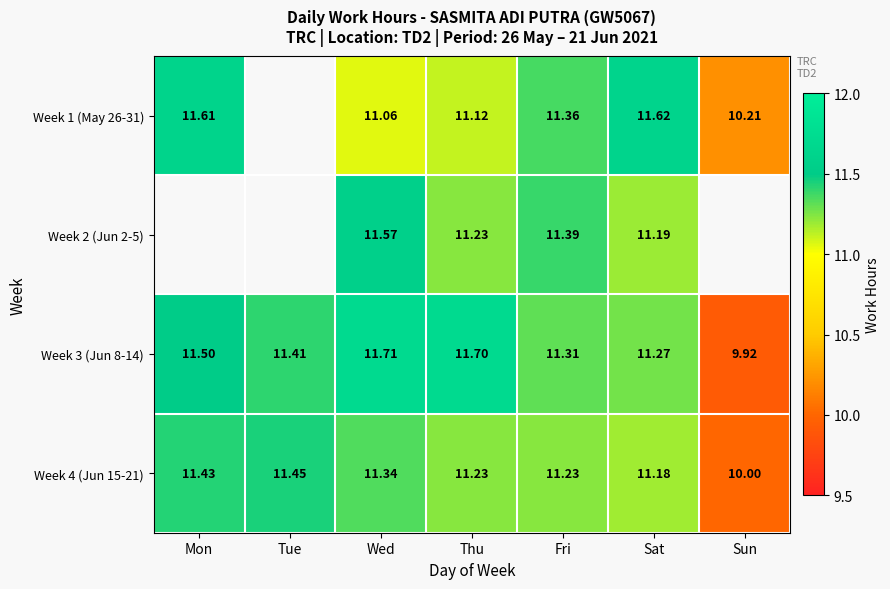

Rank the categories by Week 3 (Jun 8-14) value from highest to lowest.

Wed, Thu, Mon, Tue, Fri, Sat, Sun